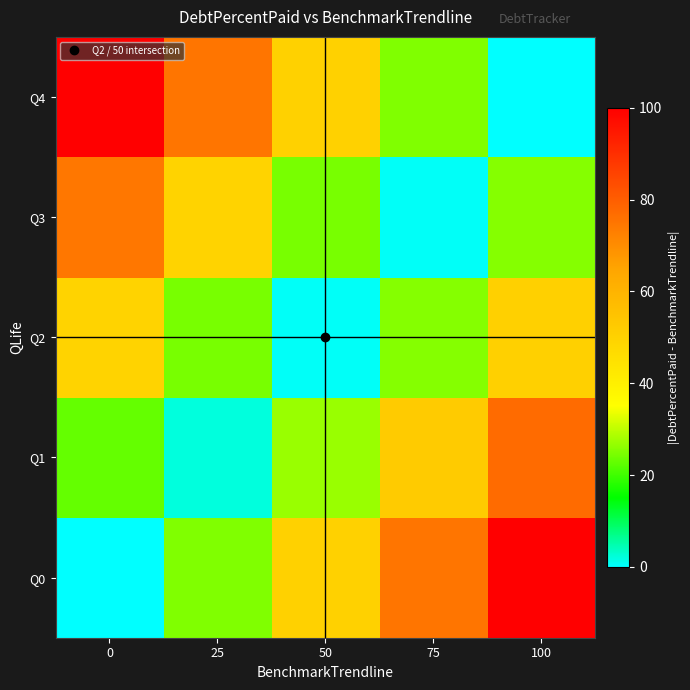

Reading left to right, list all the values displayed in this chart.

Q0: 0=0.0	25=25.0	50=50.0	75=75.0	100=100.0
Q1: 0=22.9	25=2.1	50=27.1	75=52.1	100=77.1
Q2: 0=49.5	25=24.5	50=0.5	75=25.5	100=50.5
Q3: 0=74.6	25=49.6	50=24.6	75=0.4	100=25.4
Q4: 0=100.0	25=75.0	50=50.0	75=25.0	100=0.0